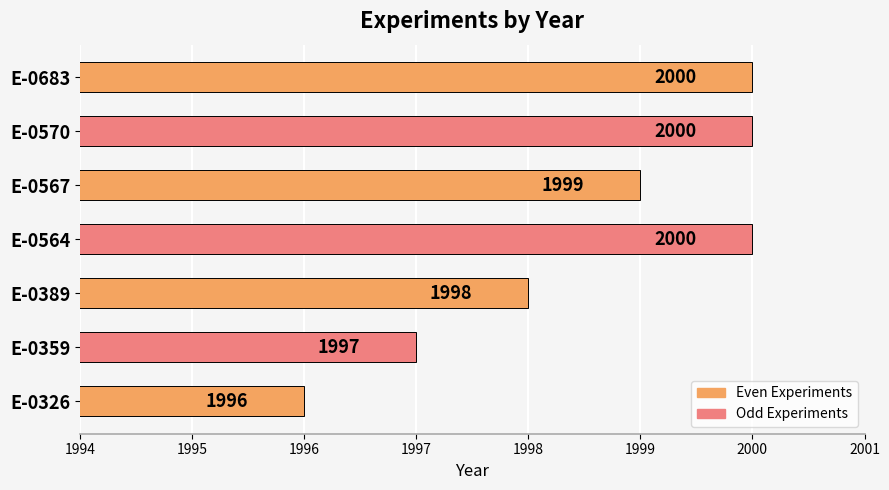

Approximately how many times larger is the value at E-0567 compared to E-0359?

1.0